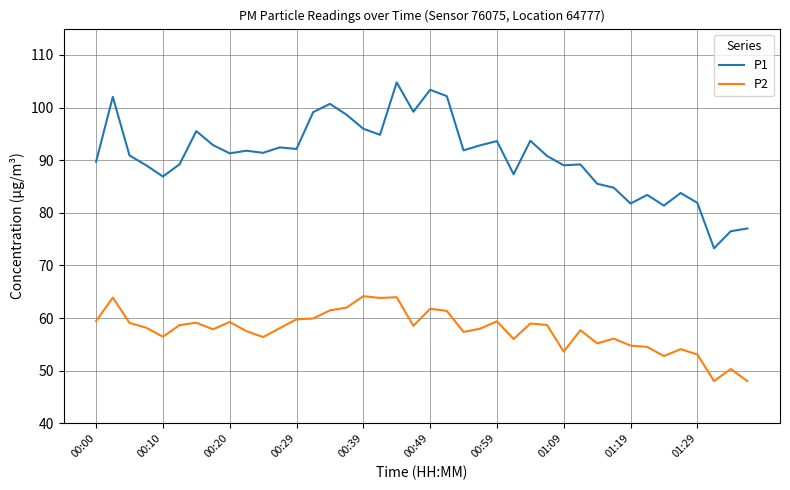

Which series has the largest total across all categories?

P1